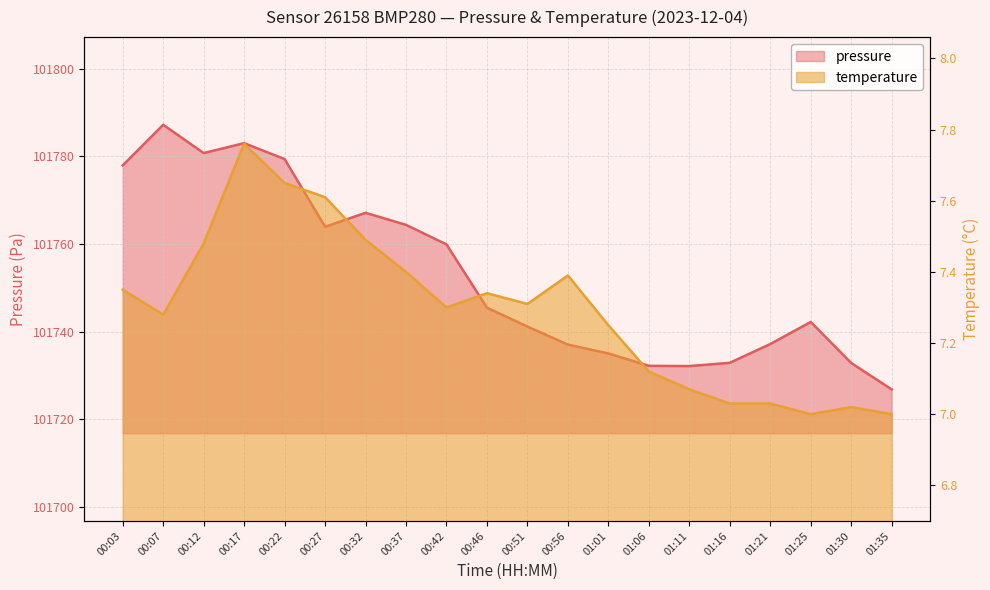

Where is the first local minimum for temperature?

00:07